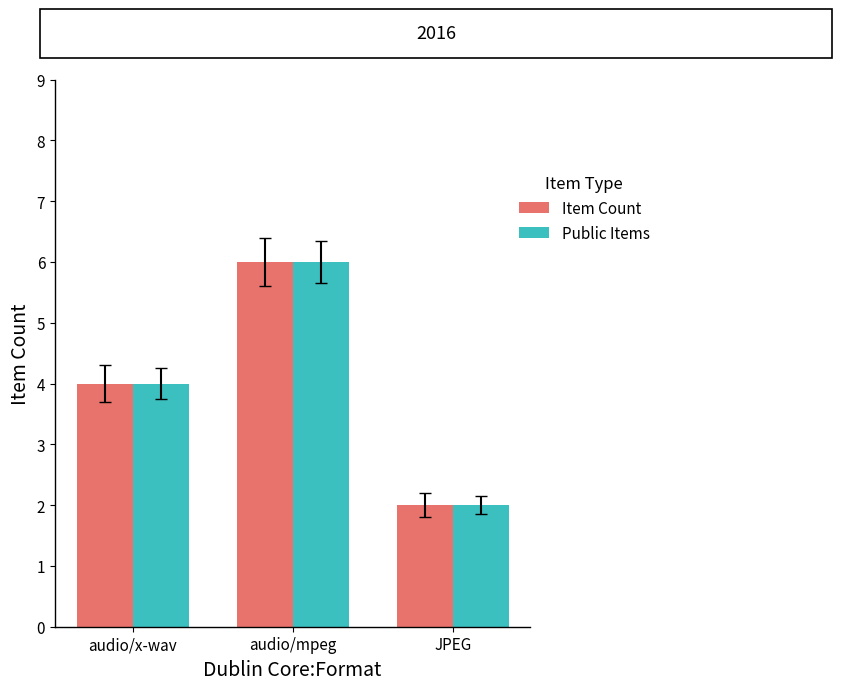

Read the Public Items value at JPEG.

2